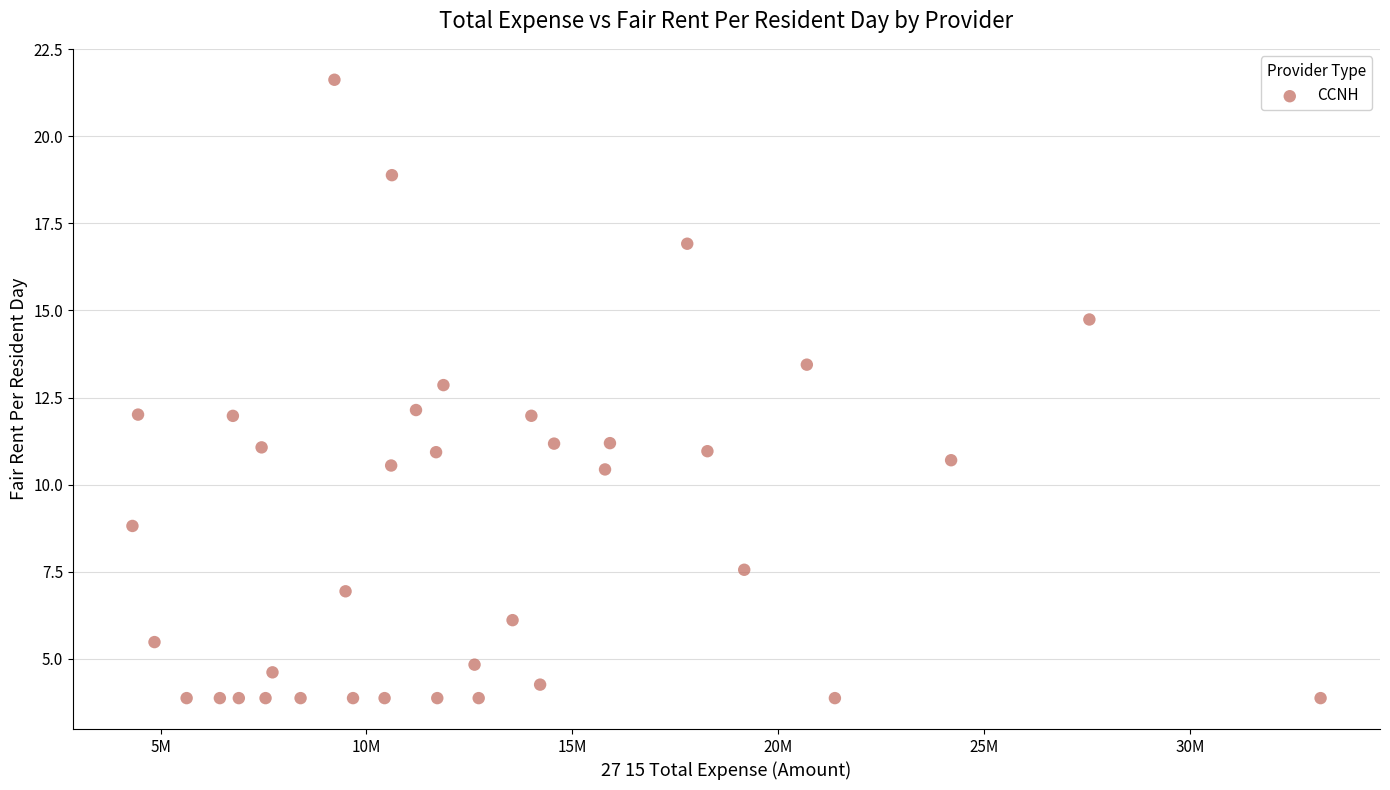

What is the range of X values (max minus min)?

28861954.0